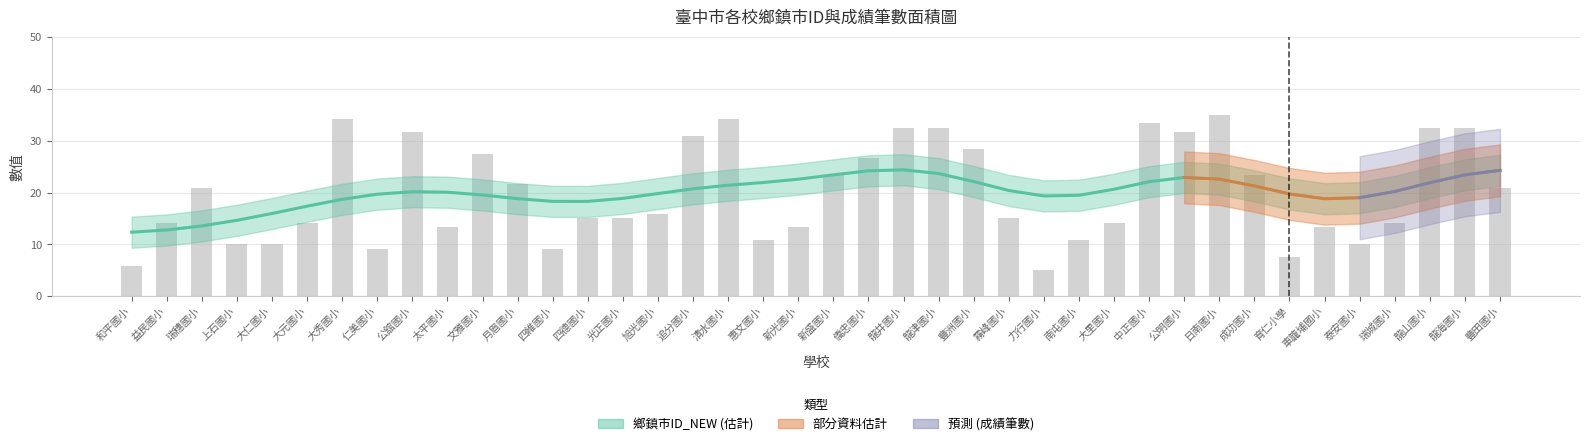

What is the label of the 16th bar from the left?

旭光國小